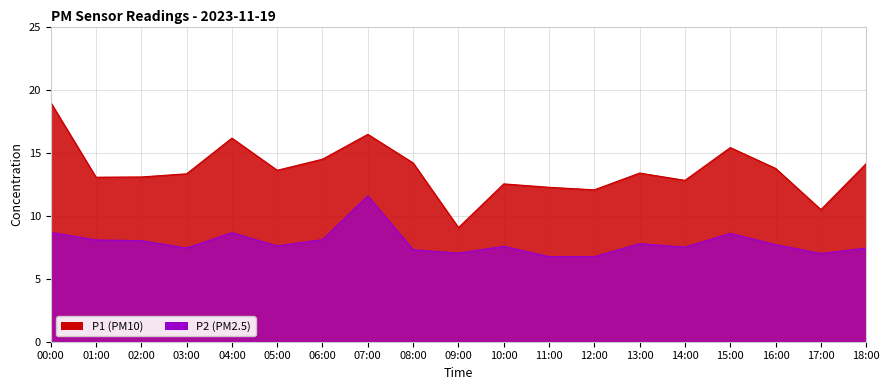

Rank the series by their maximum value, from lowest to highest.

P2, P1